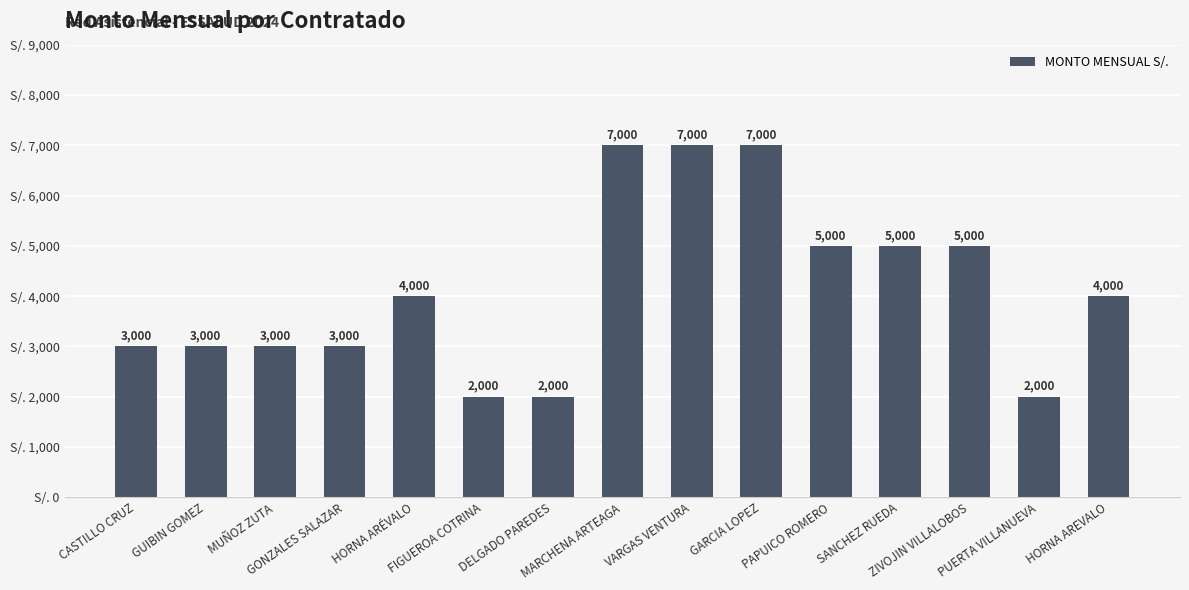

Between MUÑOZ ZUTA and GARCIA LOPEZ, which is larger?

GARCIA LOPEZ